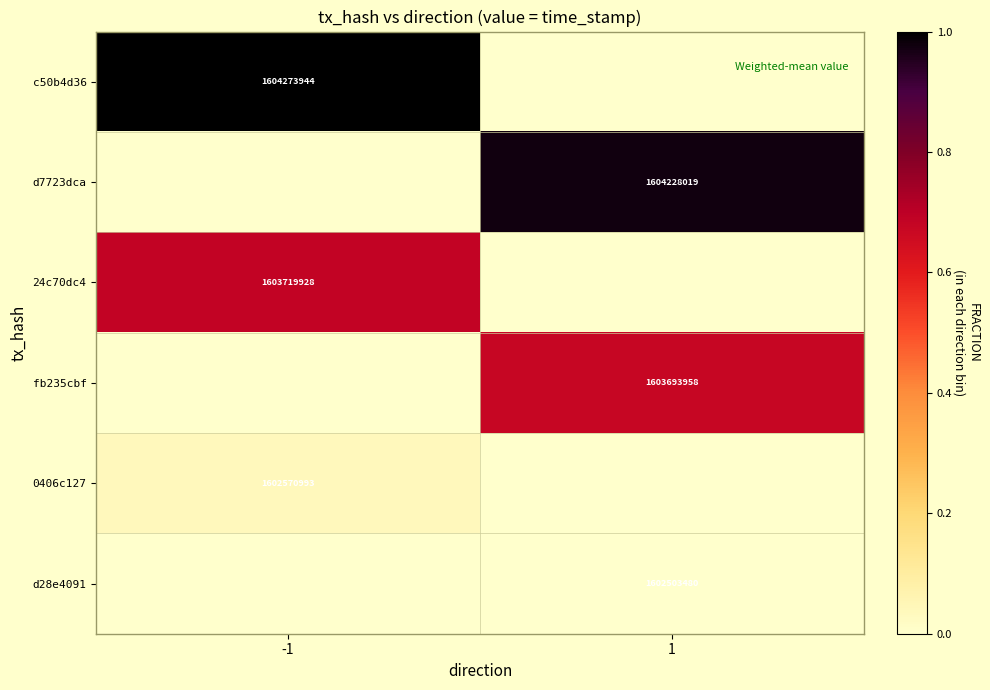

Which label corresponds to the largest value in the chart?

-1